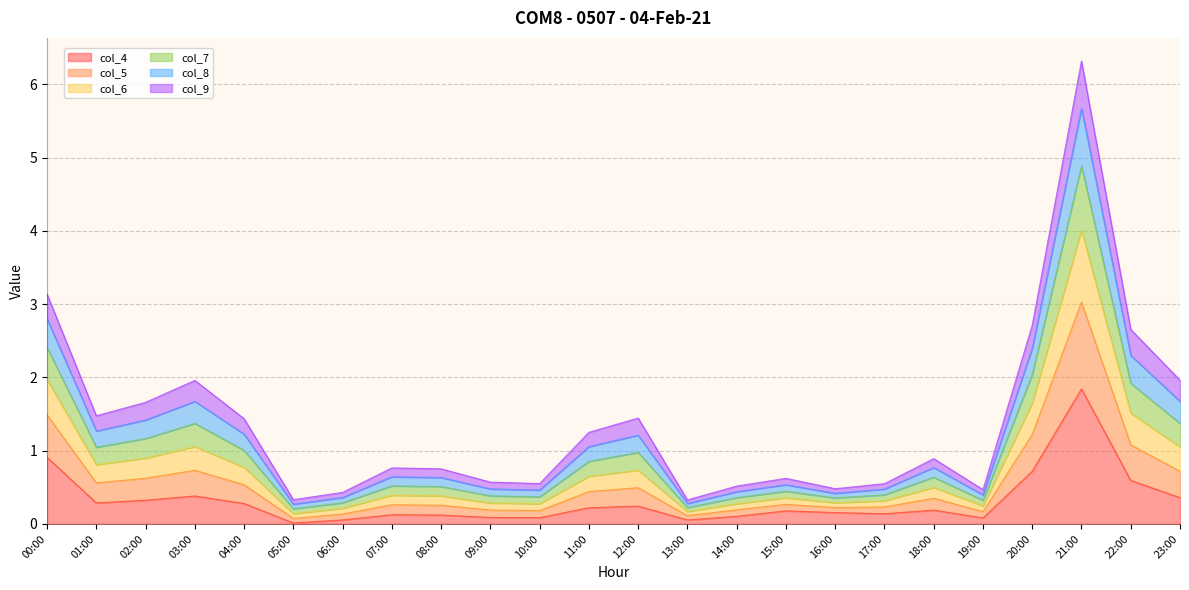

What is the total value across all series at 23:00?

2.0